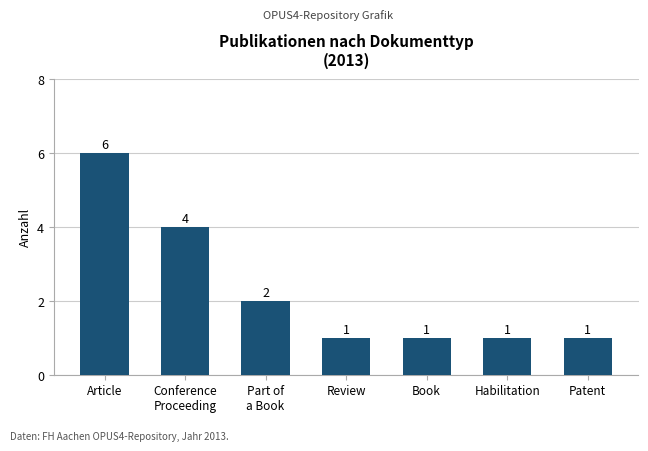

What is the change in value from Conference
Proceeding to Patent?

-3